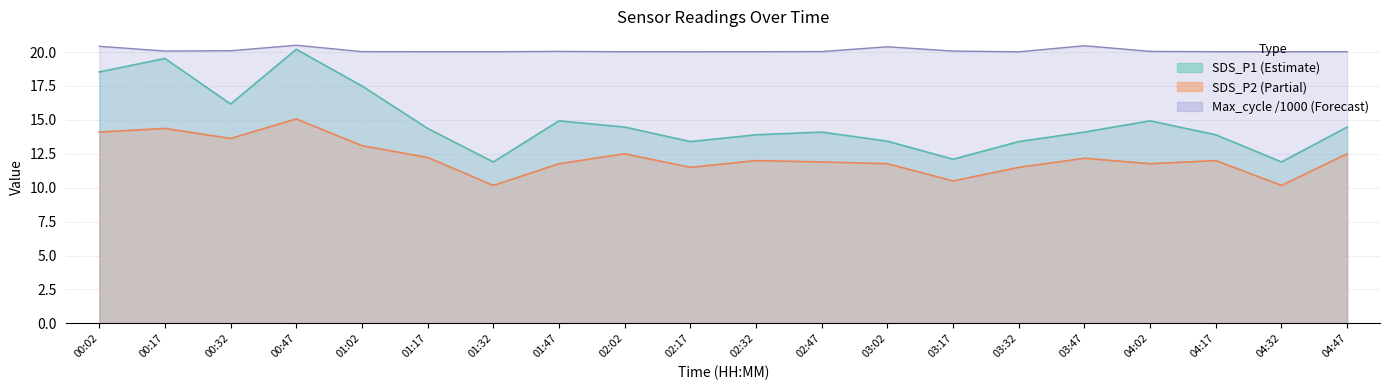

Rank the series by their average value, from lowest to highest.

SDS_P2, SDS_P1, Max_cycle